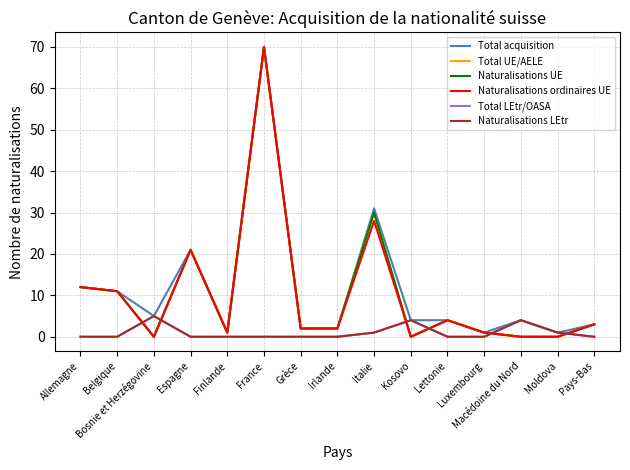

Does the chart have visible grid lines?

Yes